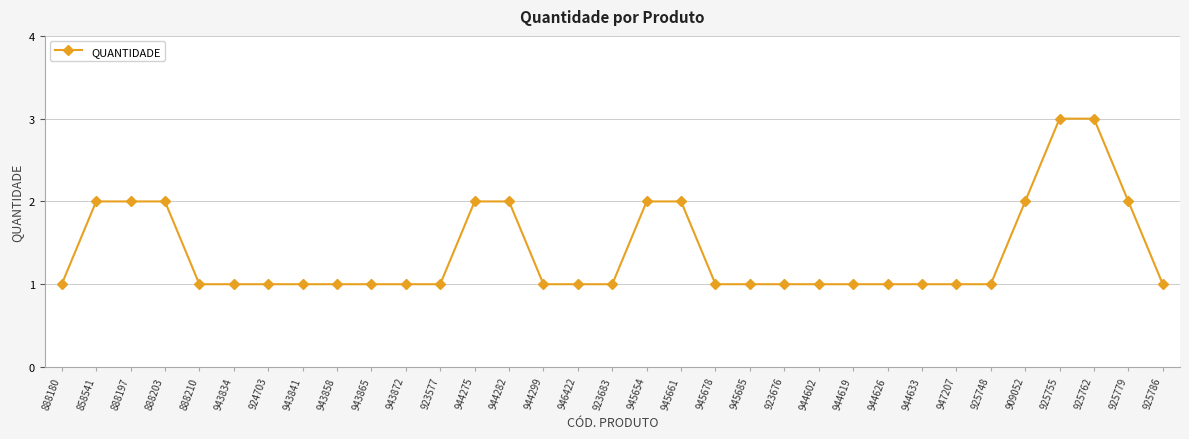

What is the ratio of the value at 945678 to the value at 944275?

0.5